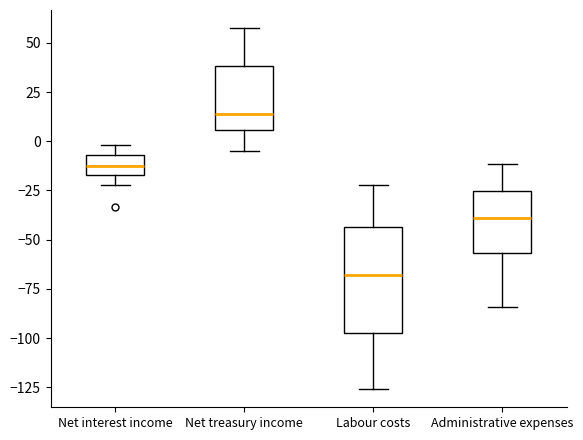

Comparing the boxes themselves (not the whiskers), which one is the tallest?

Labour costs